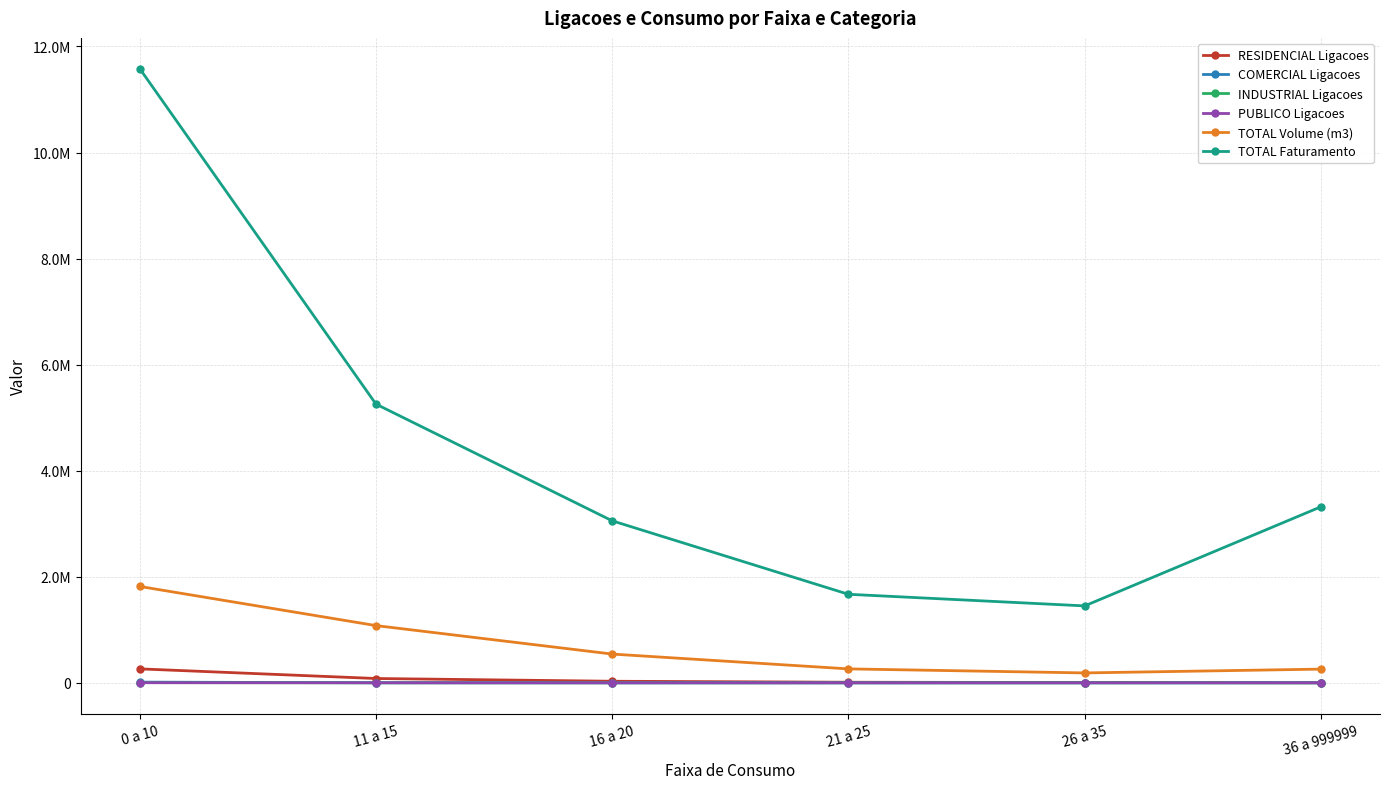

What are all the series names shown in the legend?

RESIDENCIAL Ligacoes, COMERCIAL Ligacoes, INDUSTRIAL Ligacoes, PUBLICO Ligacoes, TOTAL Volume (m3), TOTAL Faturamento